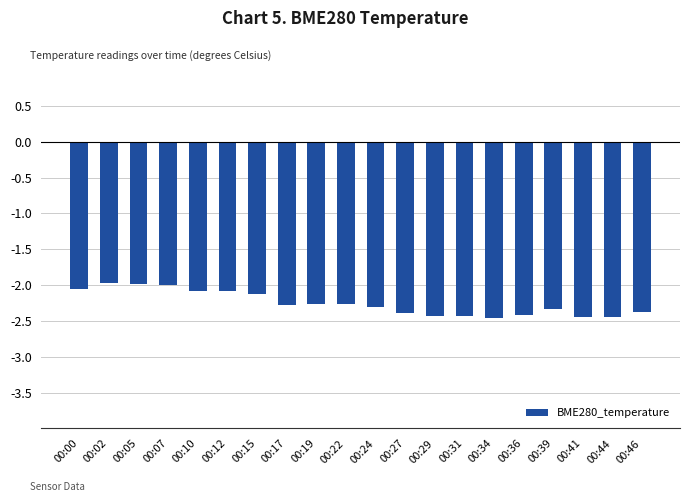

What is the average value?

-2.3